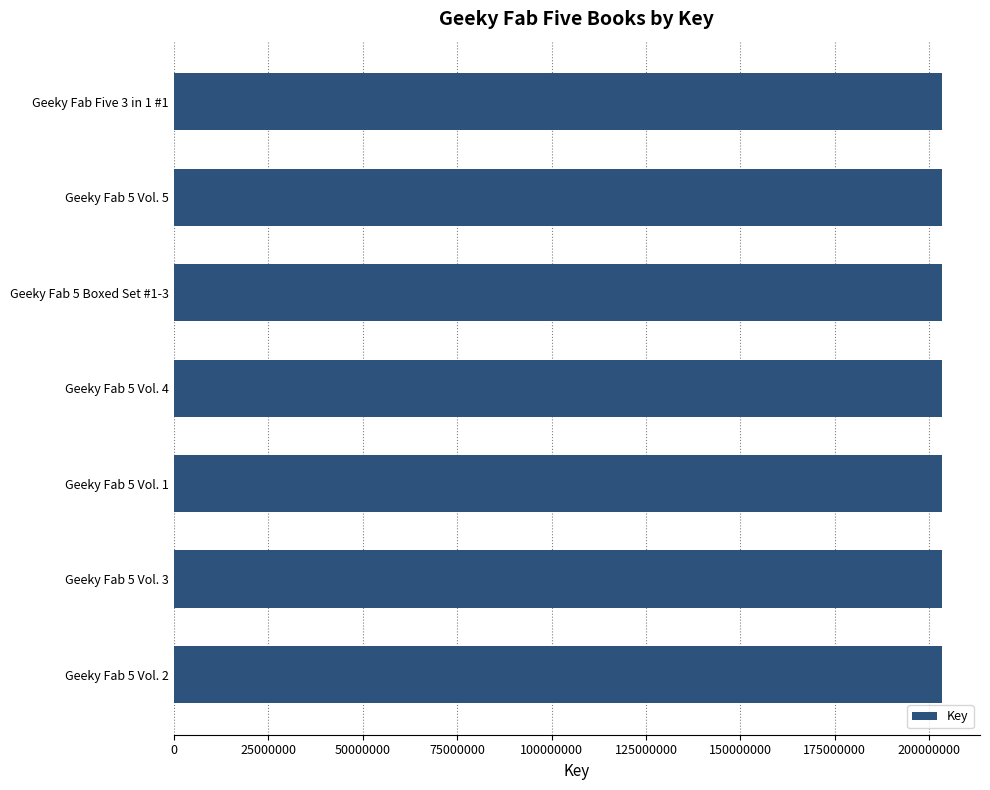

What is the sum of all values?

1422914508